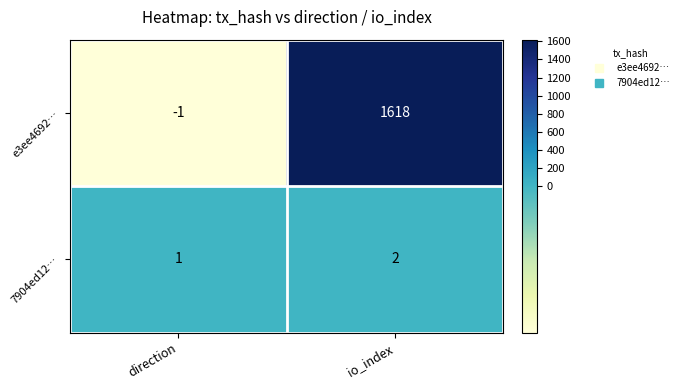

The value of 7904ed12… at io_index is 3. True or false?

False